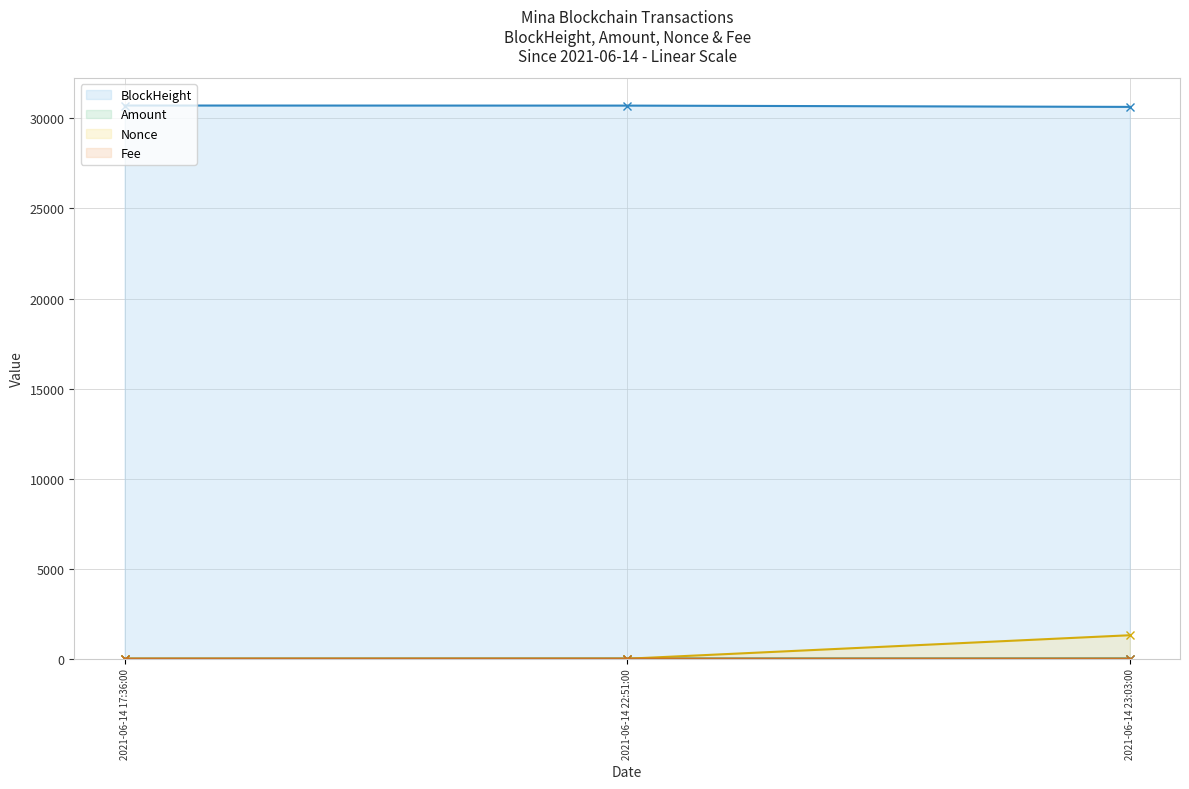

At which category does the chart reach its peak across all series?

2021-06-14 17:36:00